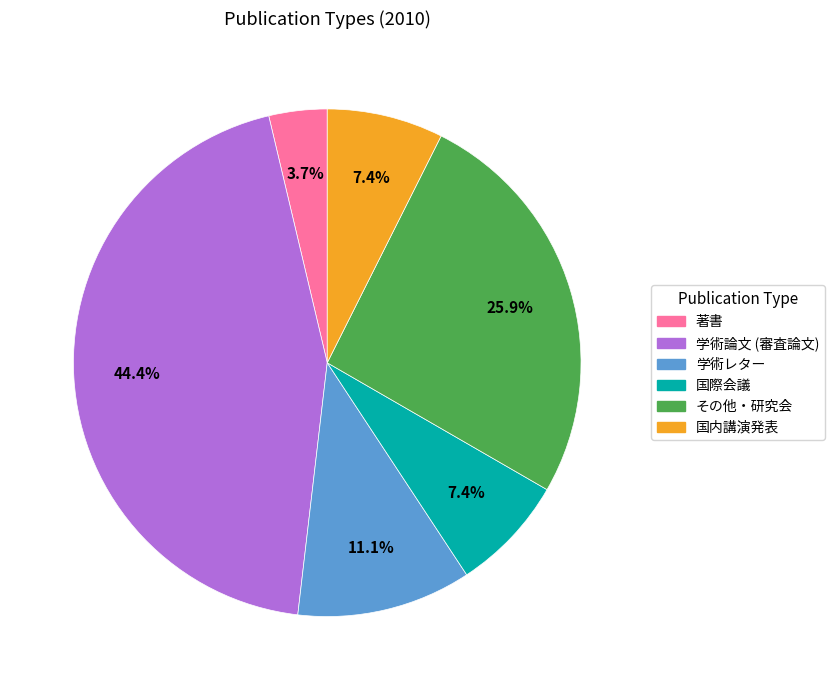

Does any single category account for the majority?

No